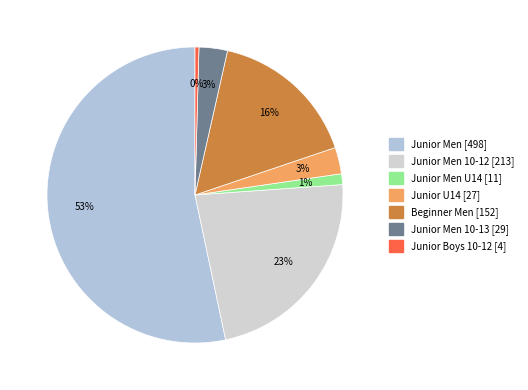

Count the number of slices in the pie.

7